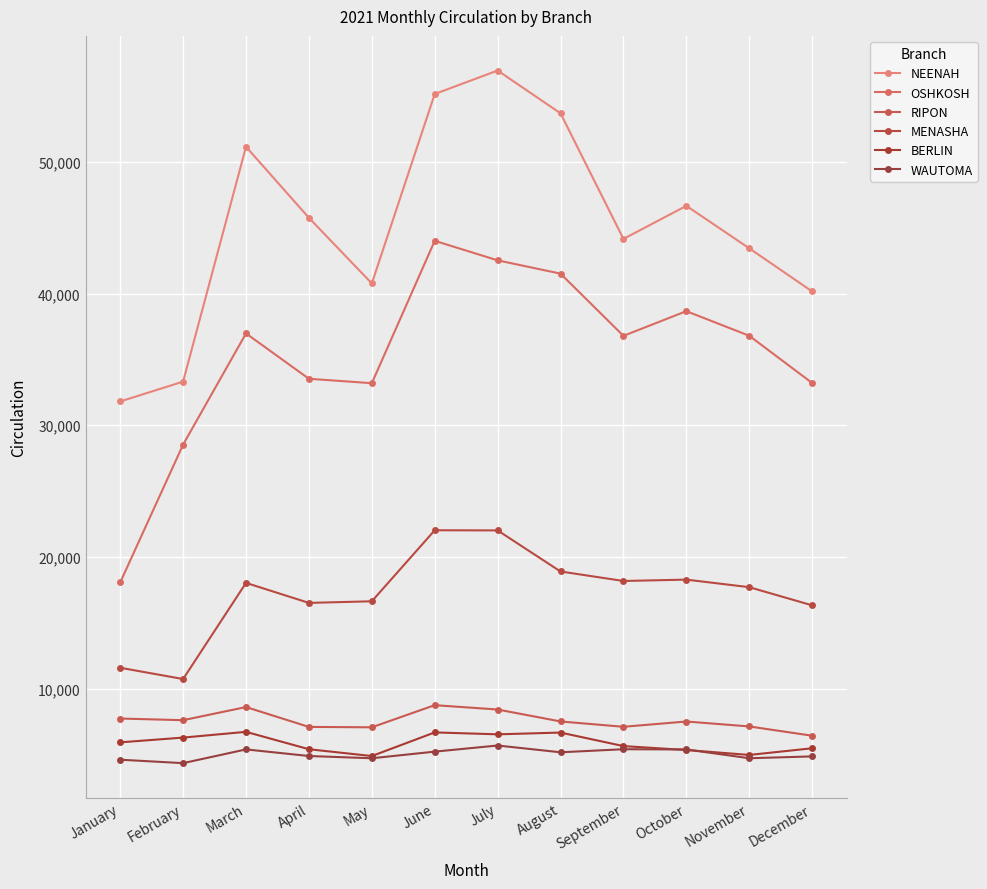

Is it true that OSHKOSH equals 36788 at September?

True